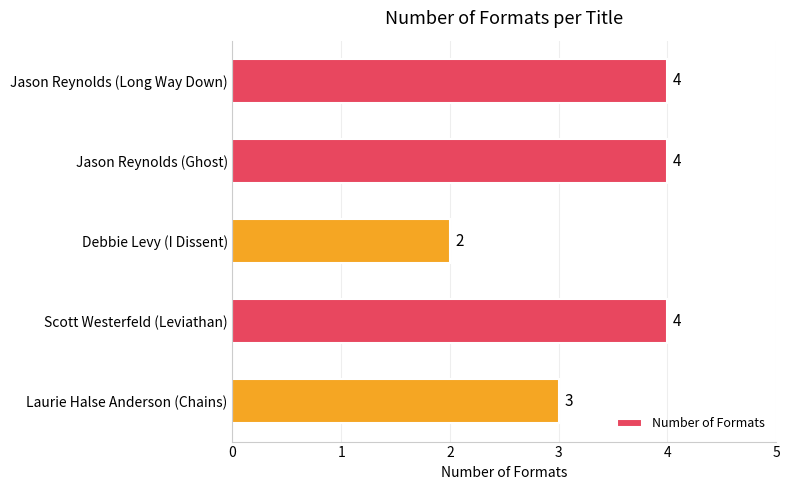

What is the greatest value displayed?

4